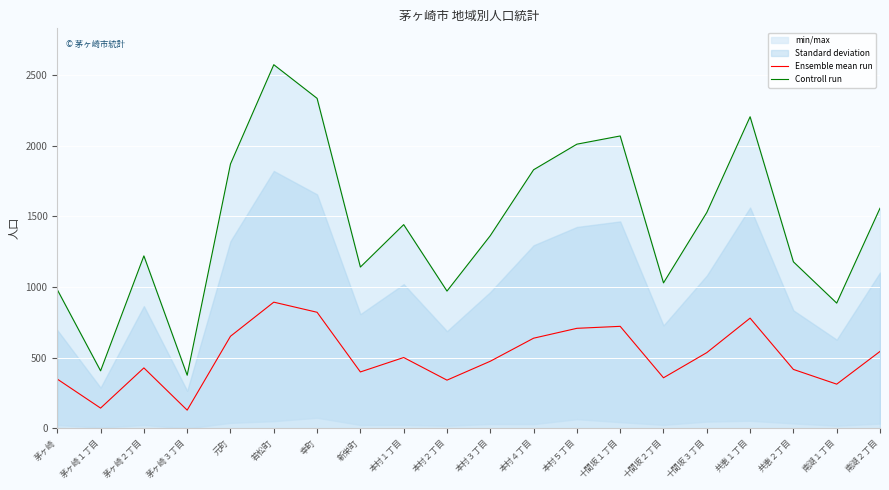

What is the minimum value for Controll run?

376.0